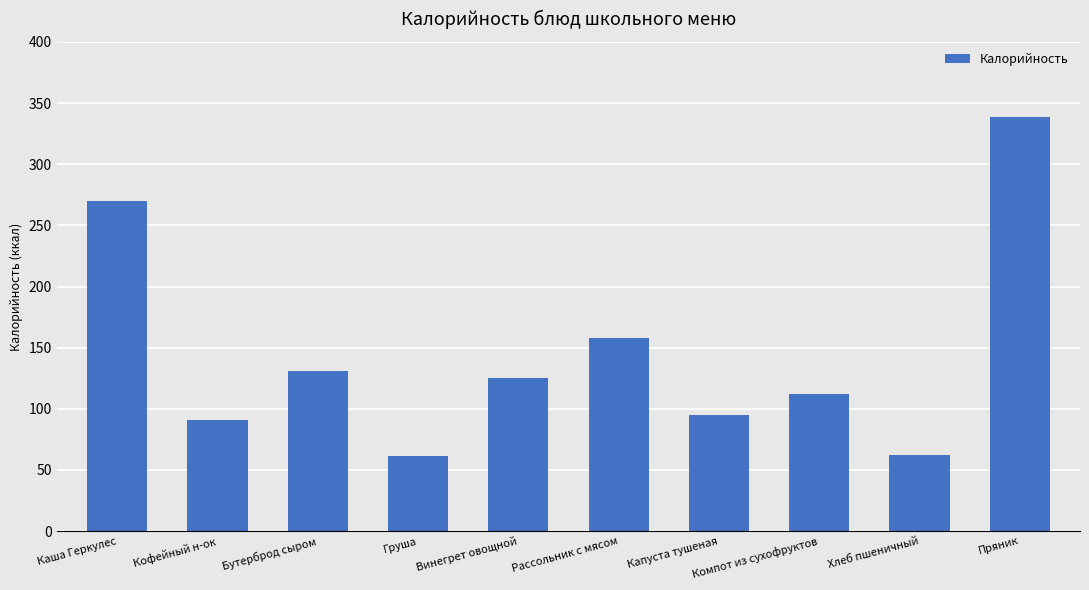

The chart shows a value of 339 at Пряник. True or false?

True